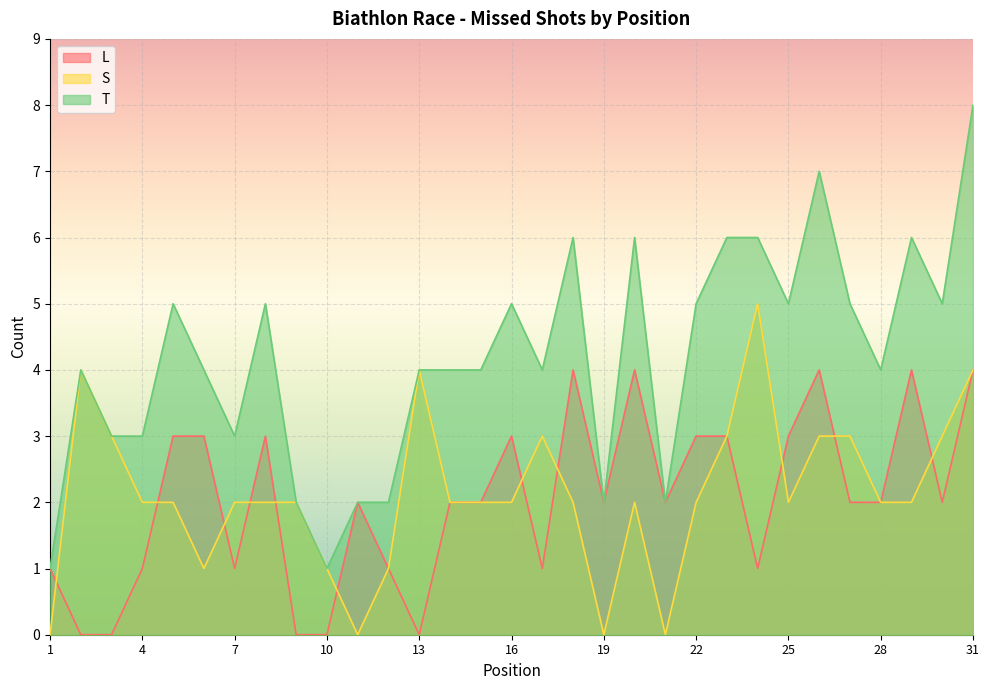

The value of T at 1 is 0. True or false?

False